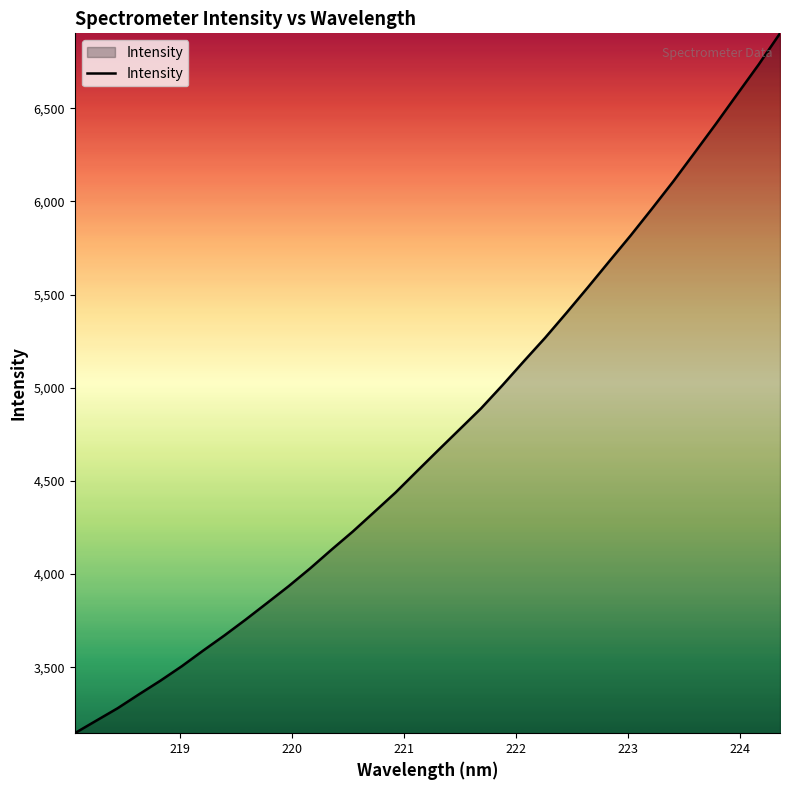

What is the difference between the maximum and minimum values?

3755.7